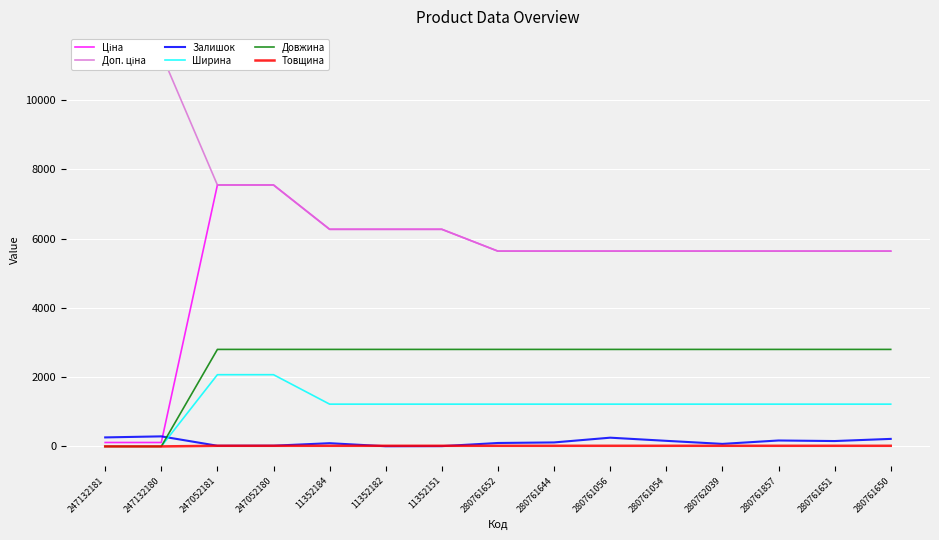

What is the label of the 1st point from the right?

280761650